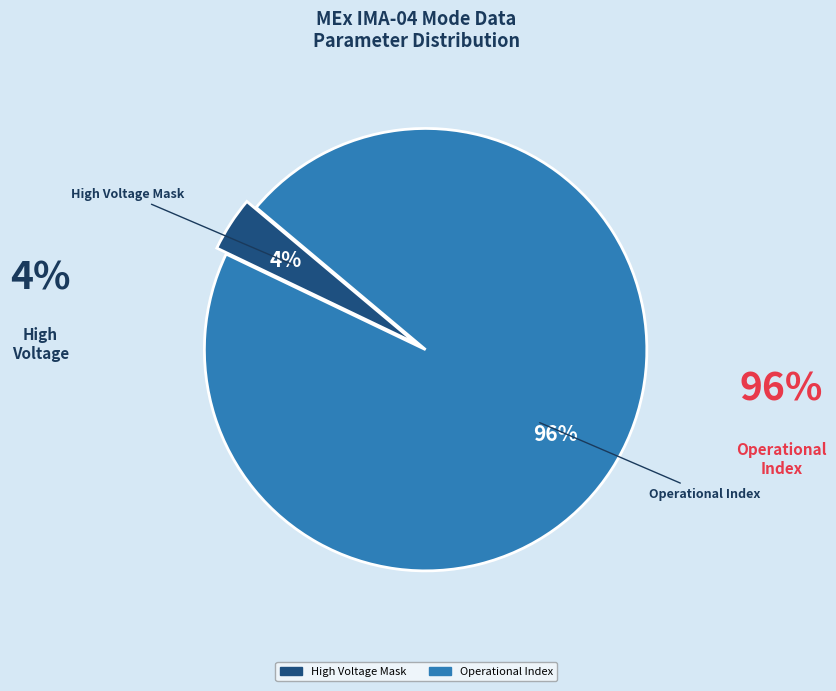

To the nearest percent, what is the difference between the largest and smallest slice percentages?

92%